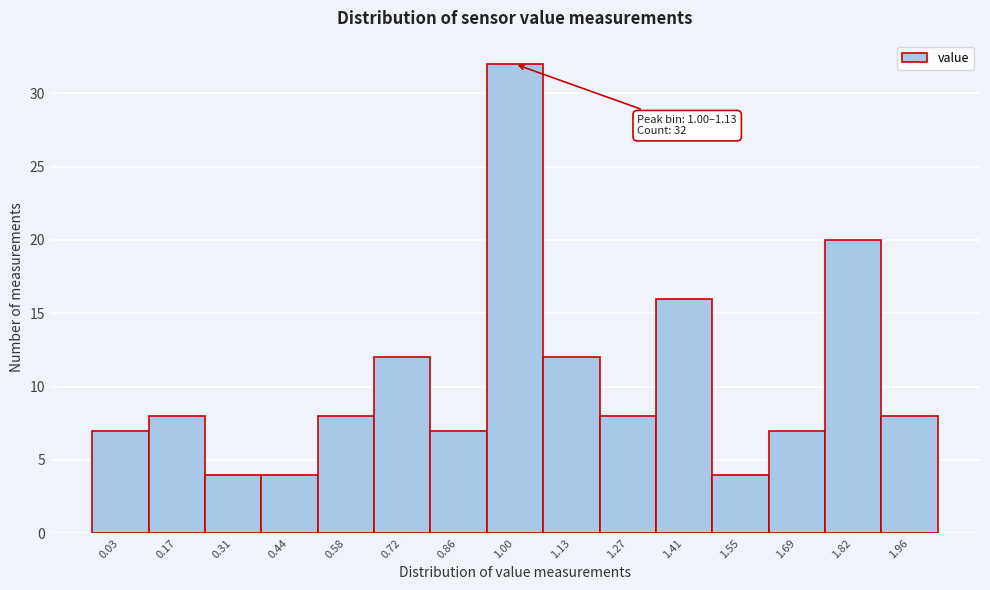

Reading left to right, list all the values displayed in this chart.

0.03=7	0.17=8	0.31=4	0.44=4	0.58=8	0.72=12	0.86=7	1.00=32	1.13=12	1.27=8	1.41=16	1.55=4	1.69=7	1.82=20	1.96=8